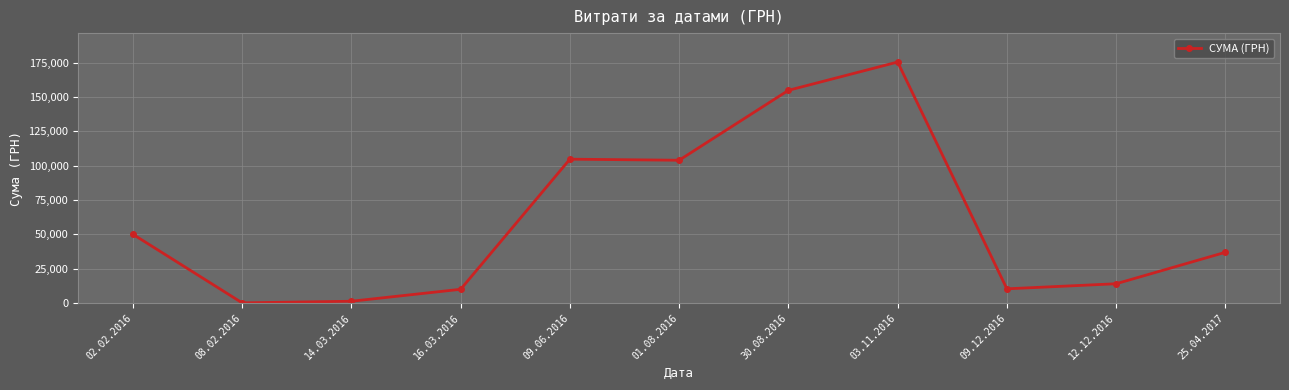

Approximately how many times larger is the value at 12.12.2016 compared to 09.12.2016?

1.4